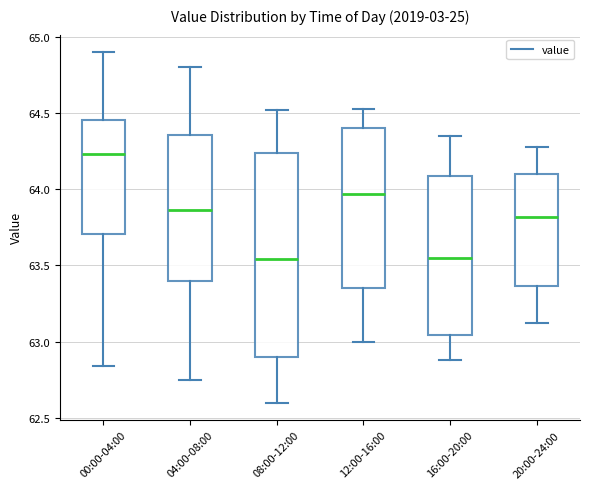

Reading left to right, transcribe this box plot: for each box, give where its median line is, the range the box spans, and where its two whiskers end, as read against the y-axis. The values are not printed on the chart, so give them approximately, as read against the axis.

00:00-04:00: median 64.25, box 63.70 to 64.45, whiskers 62.85 to 64.90
04:00-08:00: median 63.85, box 63.40 to 64.35, whiskers 62.75 to 64.80
08:00-12:00: median 63.55, box 62.90 to 64.25, whiskers 62.60 to 64.50
12:00-16:00: median 63.95, box 63.35 to 64.40, whiskers 63.00 to 64.55
16:00-20:00: median 63.55, box 63.05 to 64.10, whiskers 62.90 to 64.35
20:00-24:00: median 63.80, box 63.35 to 64.10, whiskers 63.10 to 64.30